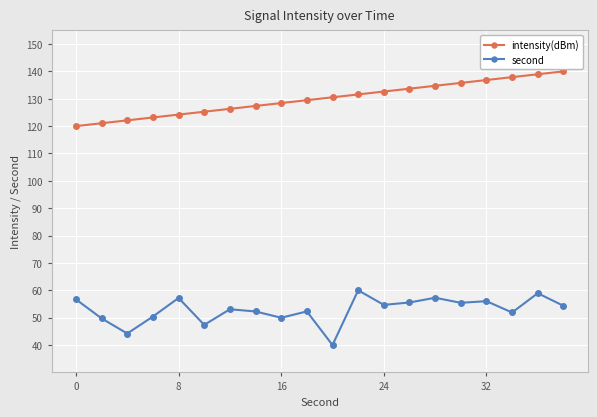

How many lines are shown in the chart?

2